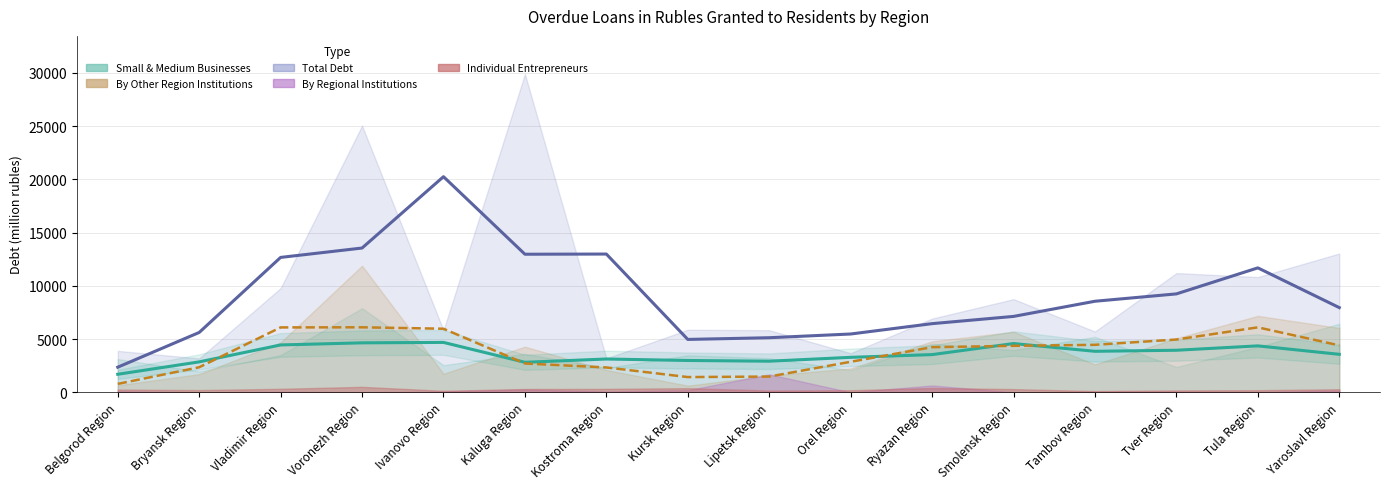

List the series in order of their peak value, lowest first.

Individual Entrepreneurs, By Regional Institutions, Small & Medium Businesses, By Other Region Institutions, Total Debt